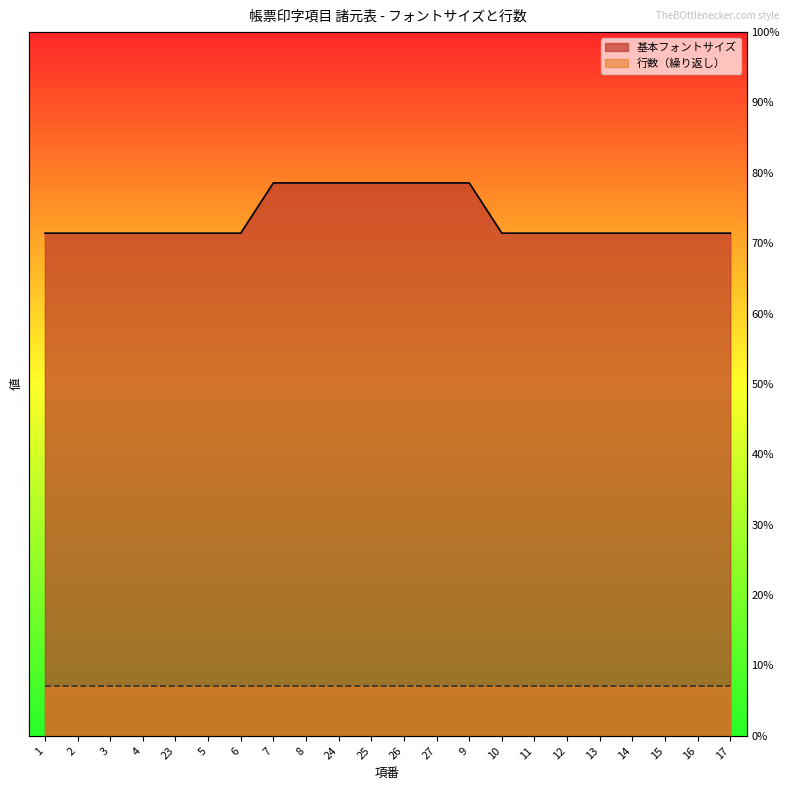

What is the label of the 7th point from the left?

6